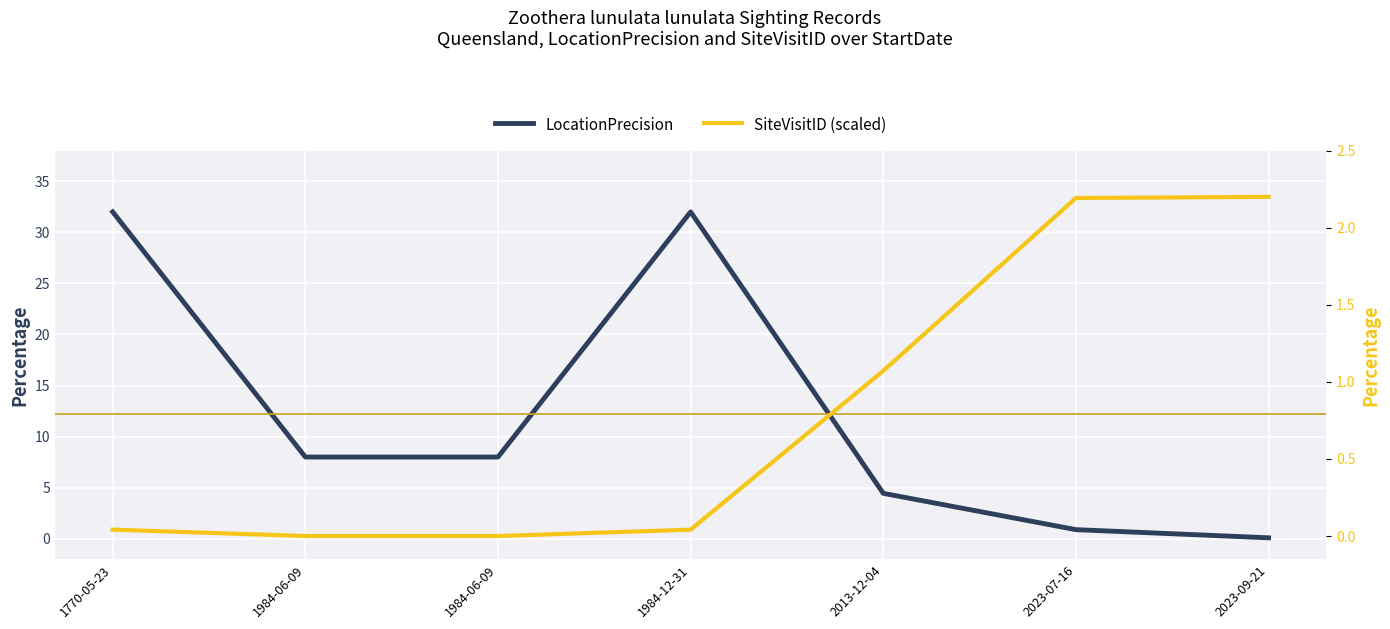

What is the label of the 6th point from the right?

1984-06-09